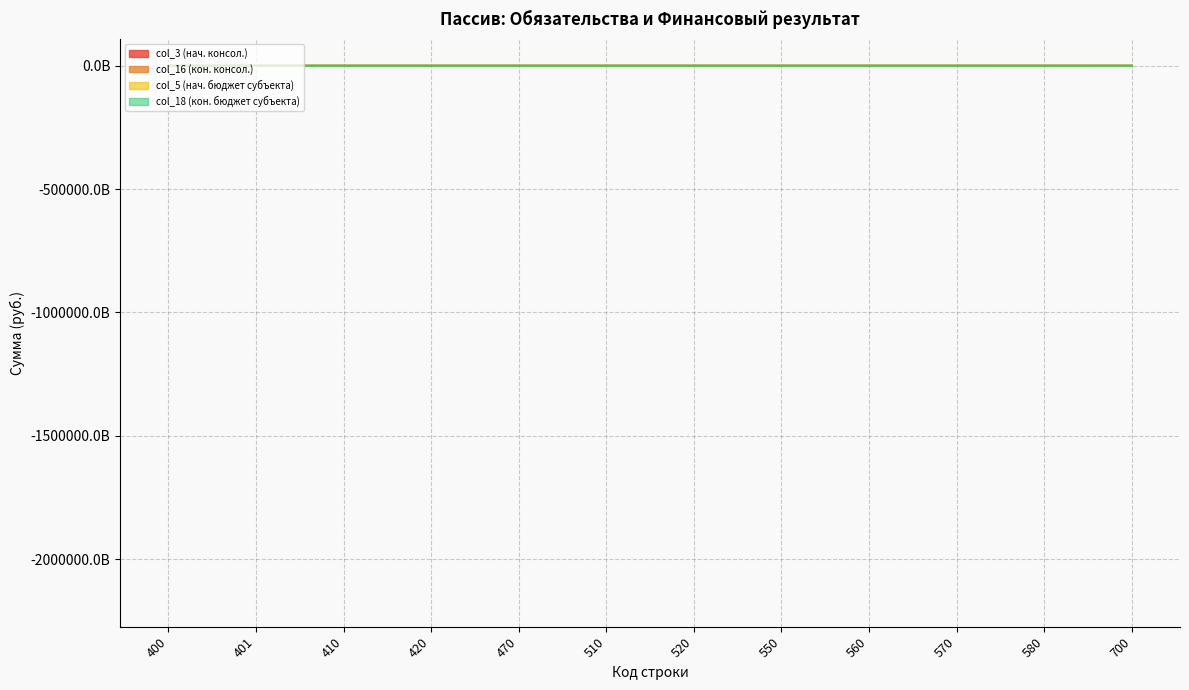

What is the difference between the col_3 (нач. консол.) values at 520 and 570?

46.4